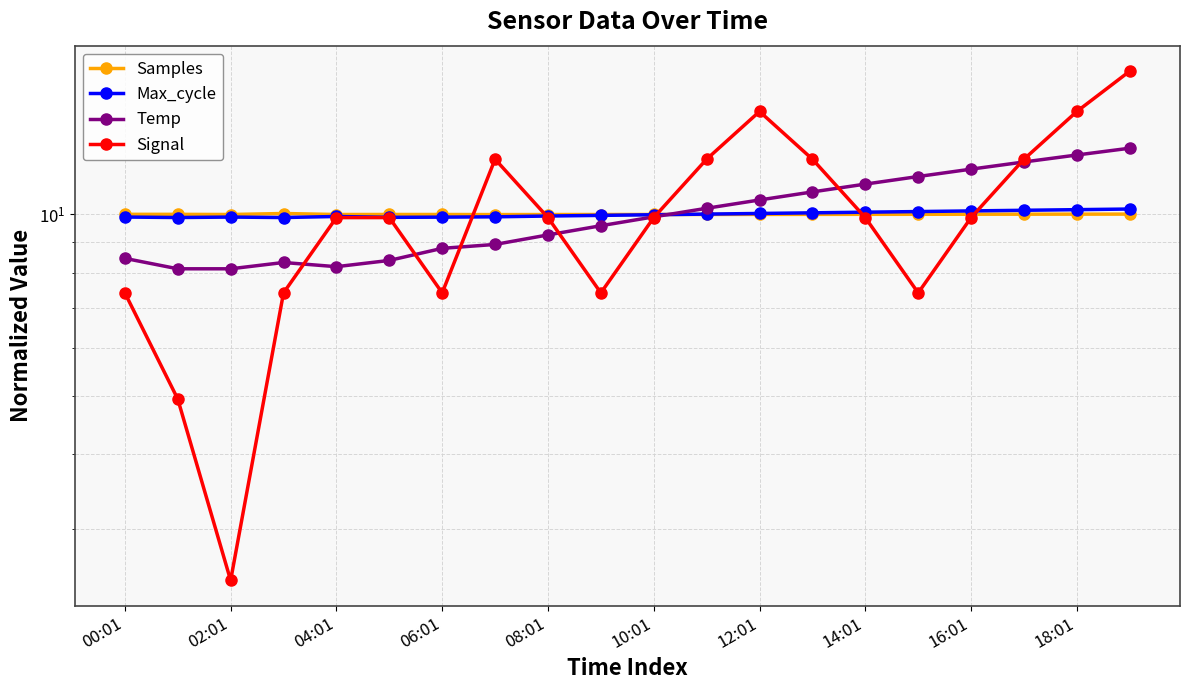

Where is Max_cycle nearest to the value 10?

11